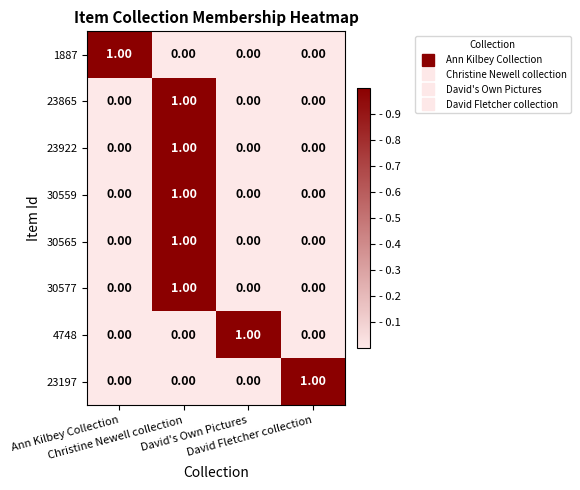

How many values in the 30565 series exceed 0?

1